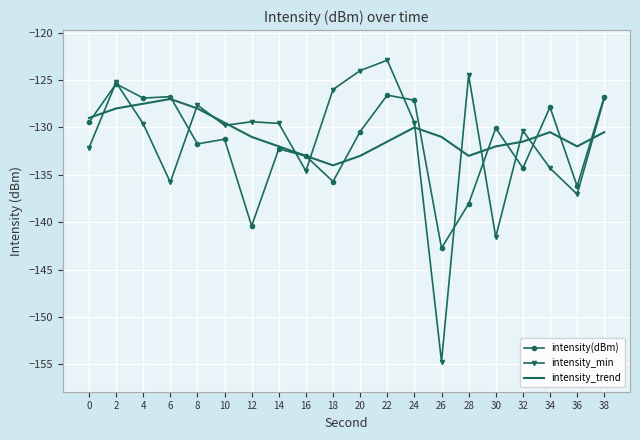

What is the spread (max minus min) of values at 8?

4.1